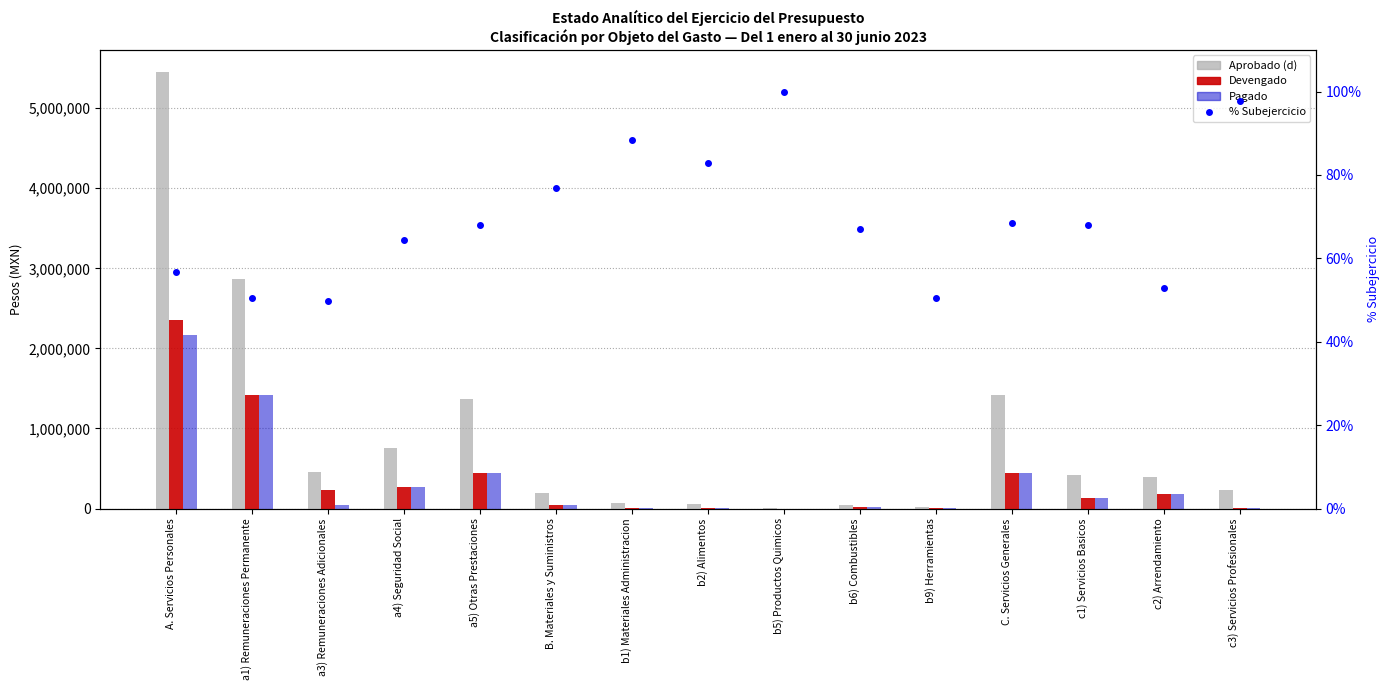

The Pagado series shows 694048.9 at a5) Otras Prestaciones. True or false?

False